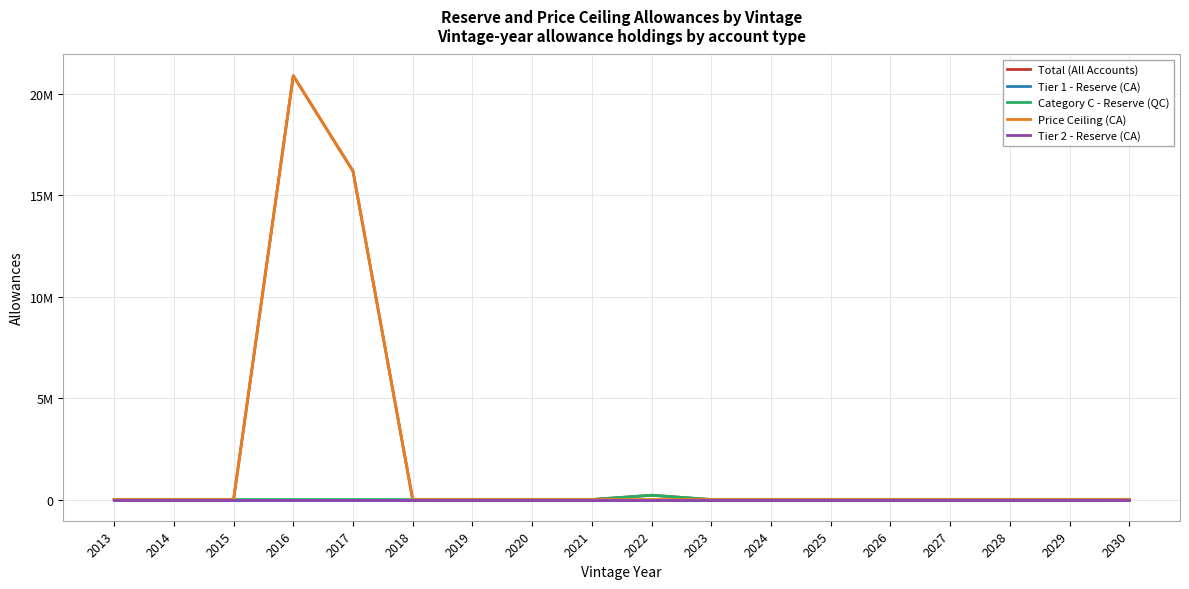

At 2015, list the series in order from smallest to largest.

Total (All Accounts), Tier 1 - Reserve (CA), Category C - Reserve (QC), Price Ceiling (CA), Tier 2 - Reserve (CA)